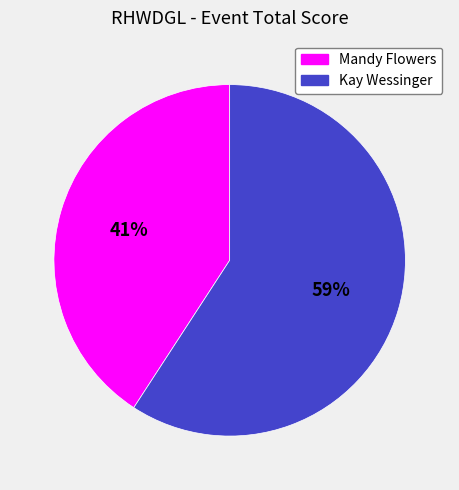

Which has a higher value, Mandy Flowers or Kay Wessinger?

Kay Wessinger